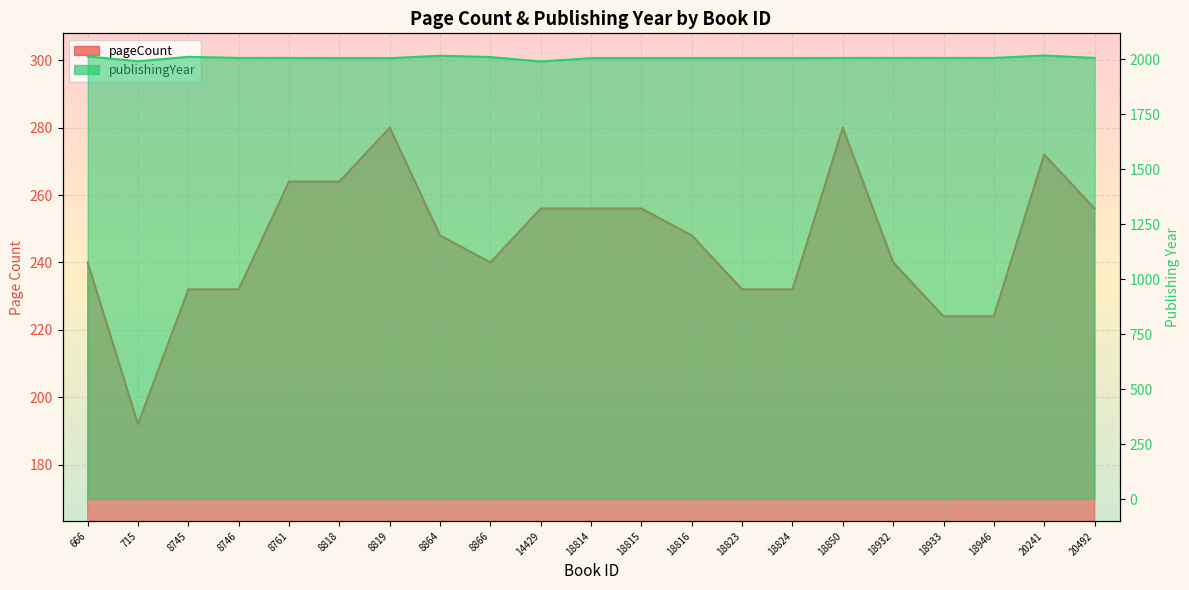

What is the difference between the maximum and minimum values in the pageCount series?

88